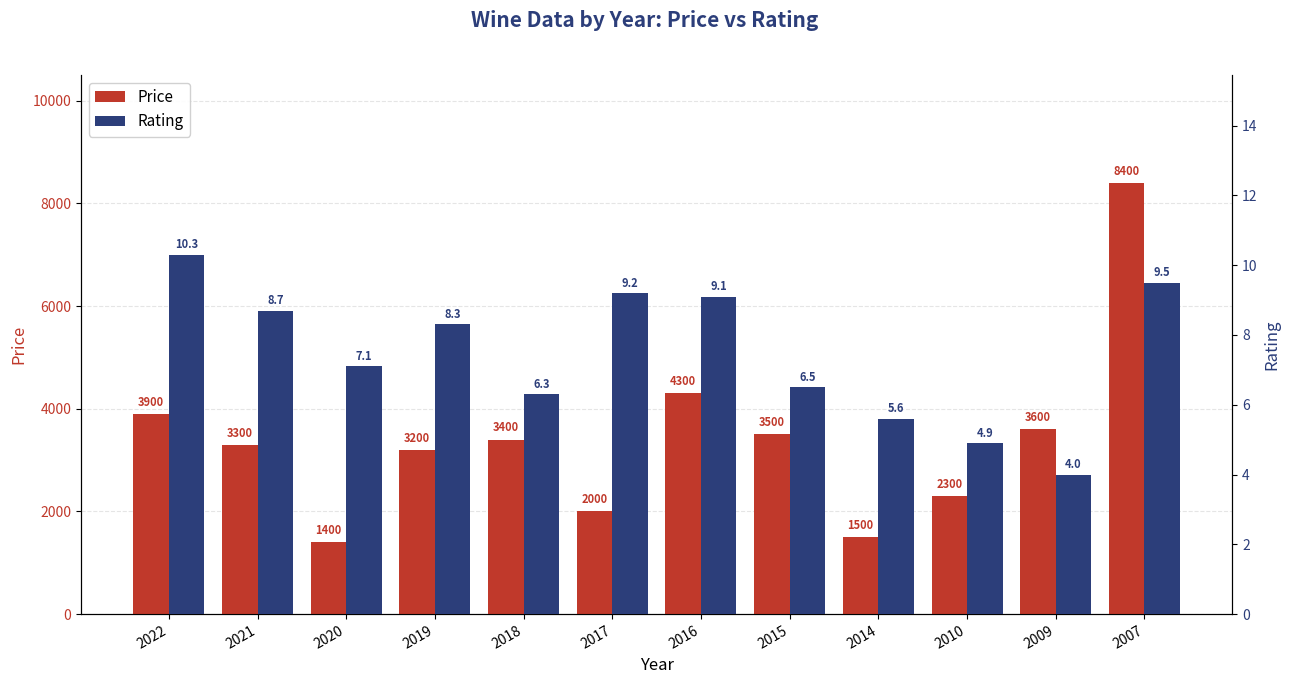

How many bars are there in total?

24